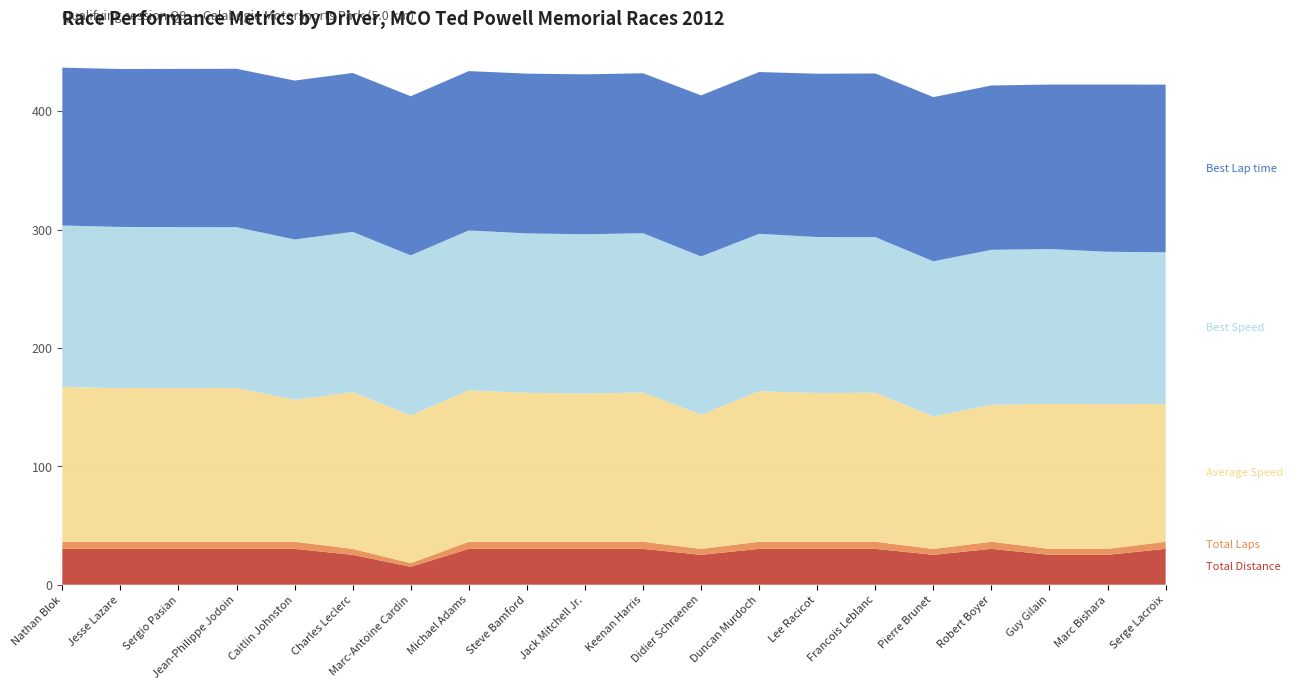

Does the chart have visible grid lines?

Yes